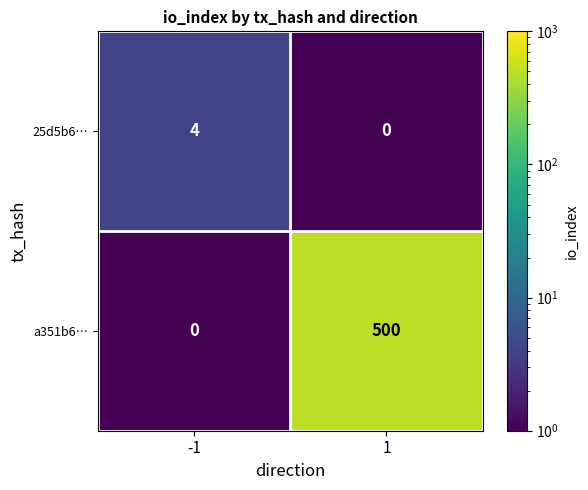

What is the total value across all series at 1?

500